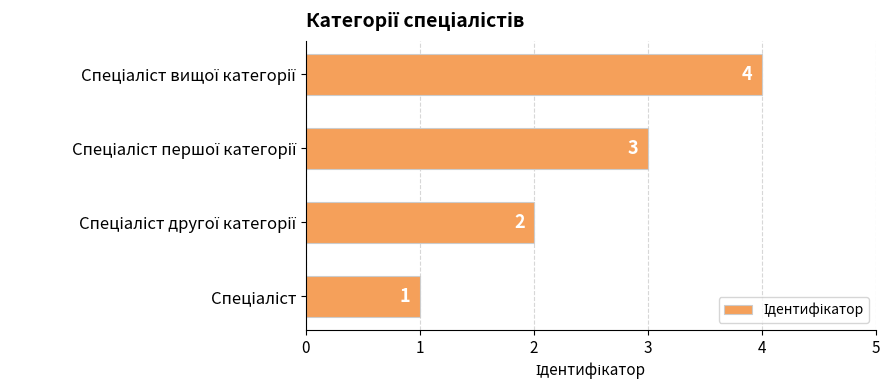

What is the greatest value displayed?

4